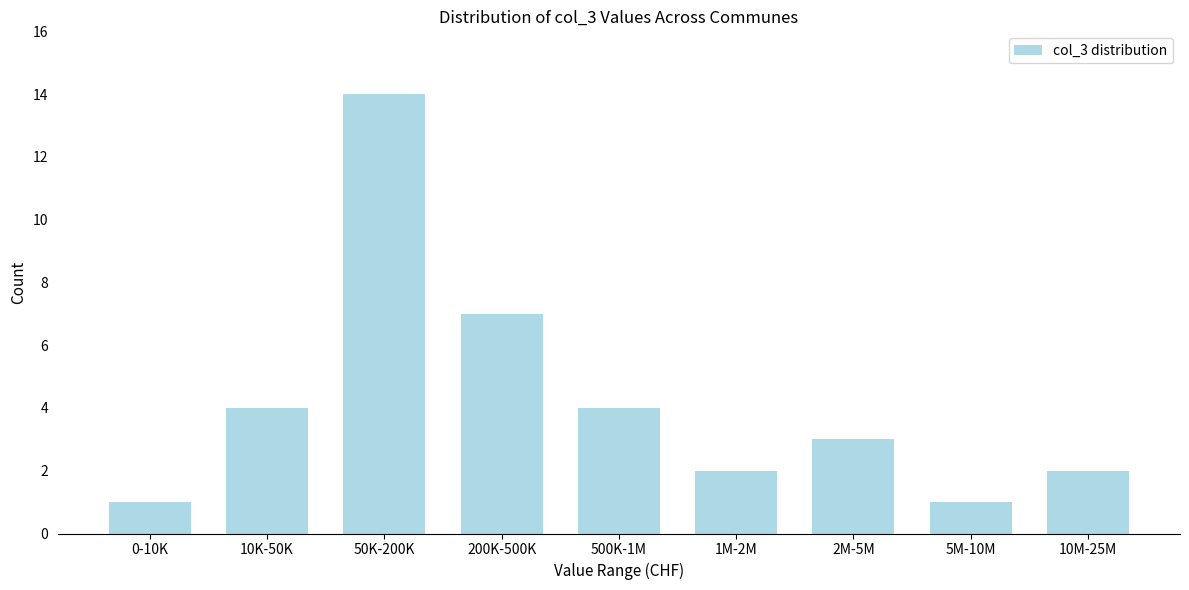

Reading right to left, what are all the values shown in this chart?

10M-25M=2	5M-10M=1	2M-5M=3	1M-2M=2	500K-1M=4	200K-500K=7	50K-200K=14	10K-50K=4	0-10K=1